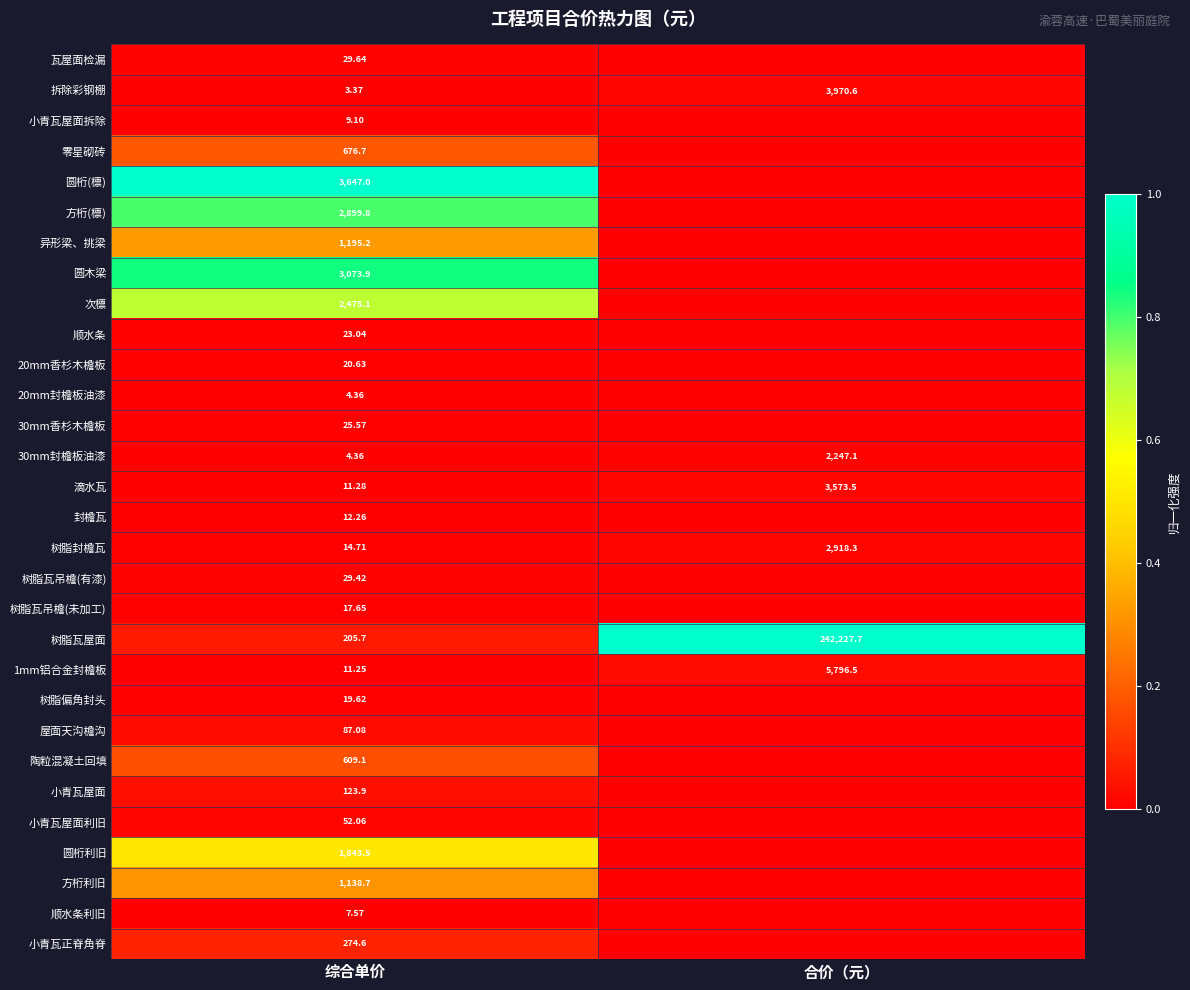

Which category has the highest value in the 树脂封檐瓦 series?

合价（元）